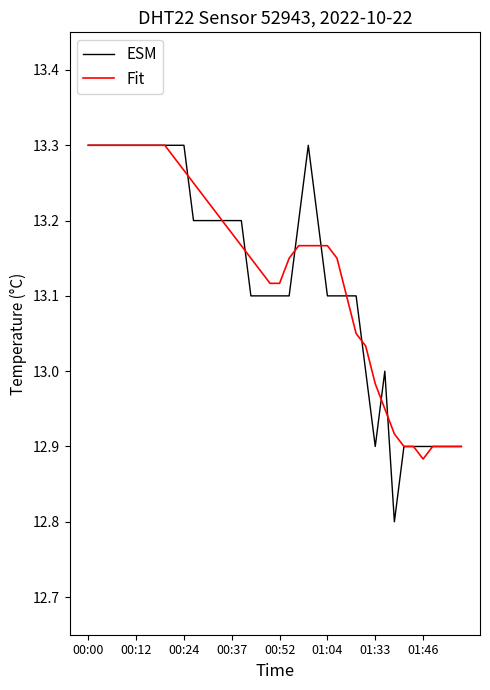

What is the difference between the second highest and second lowest values in the Fit series?

0.4